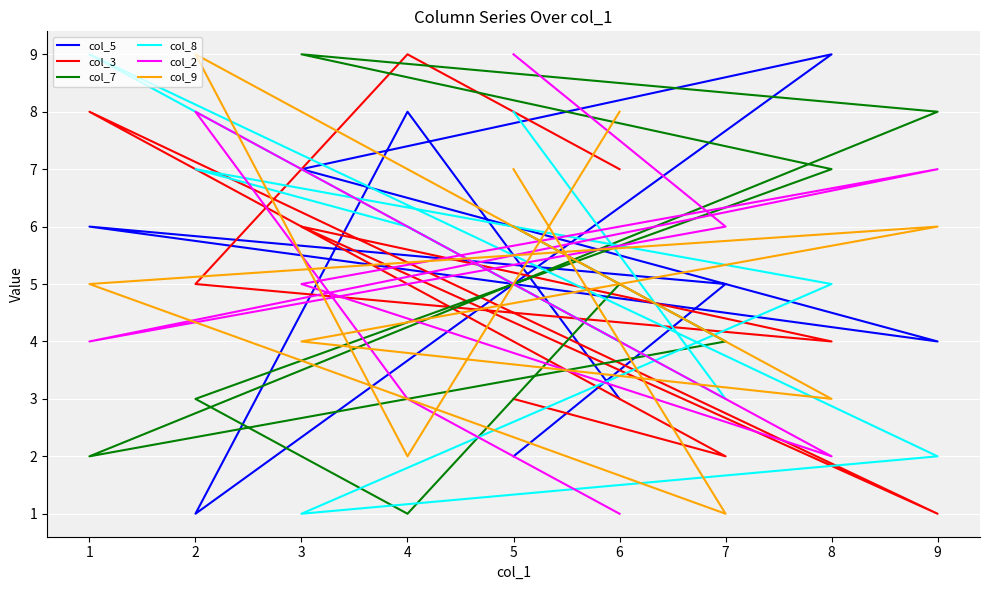

True or false: col_2 has a value of 2 at 2.

False